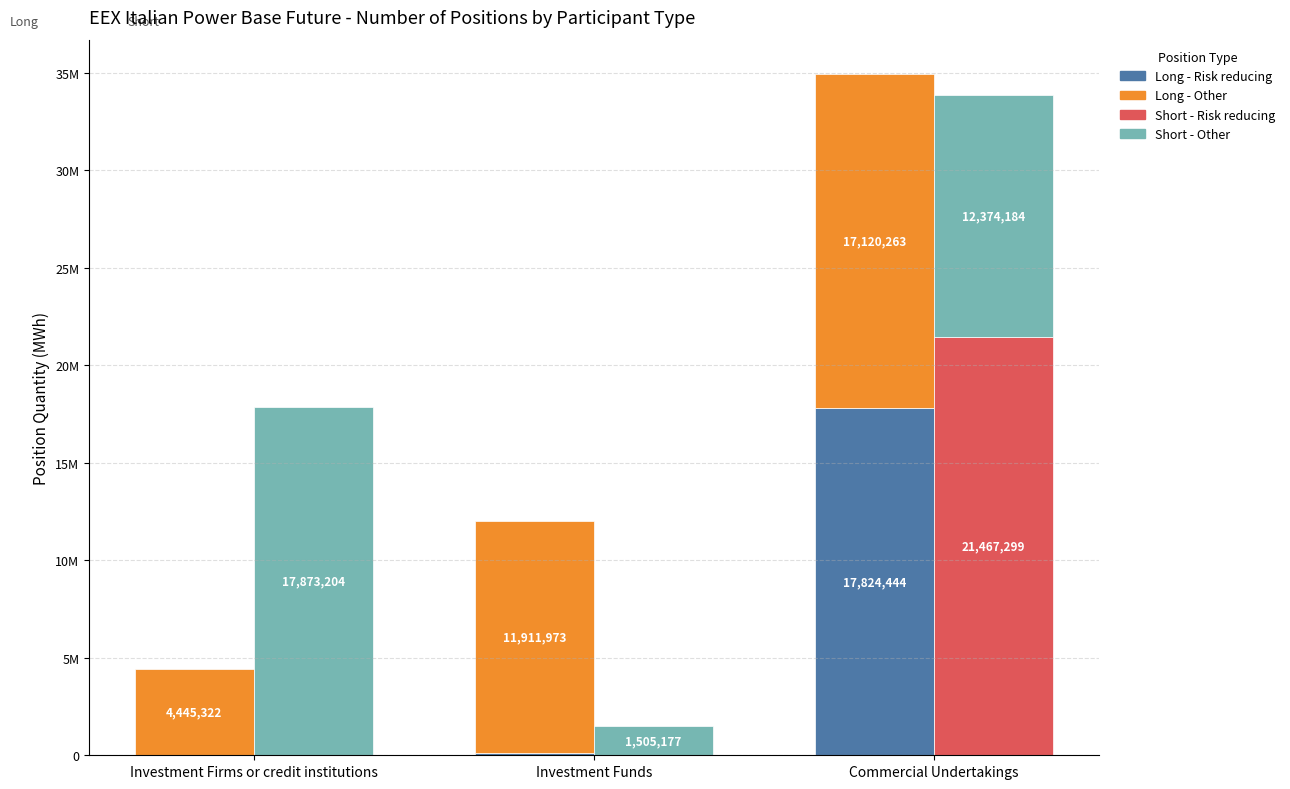

Which series changed the most between Investment Firms or credit institutions and Commercial Undertakings?

Short - Risk reducing